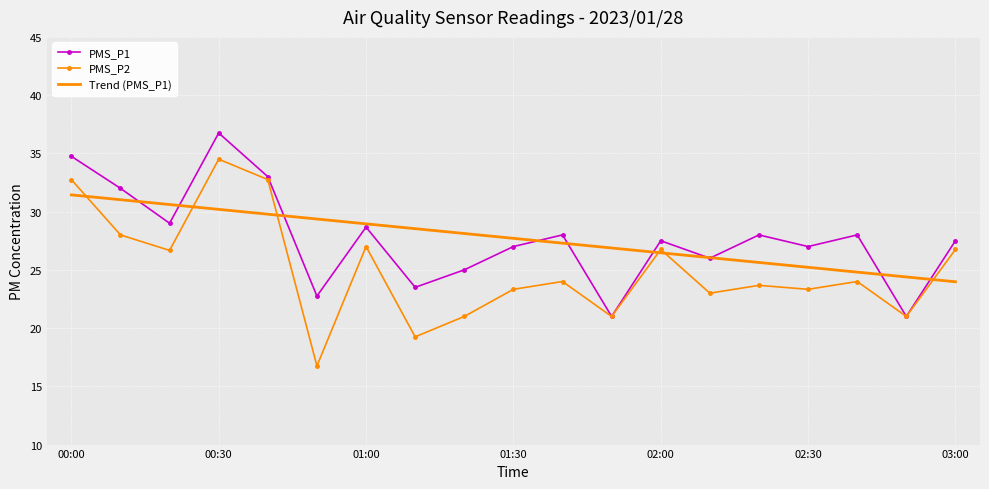

List the series in order of their peak value, lowest first.

Trend (PMS_P1), PMS_P2, PMS_P1